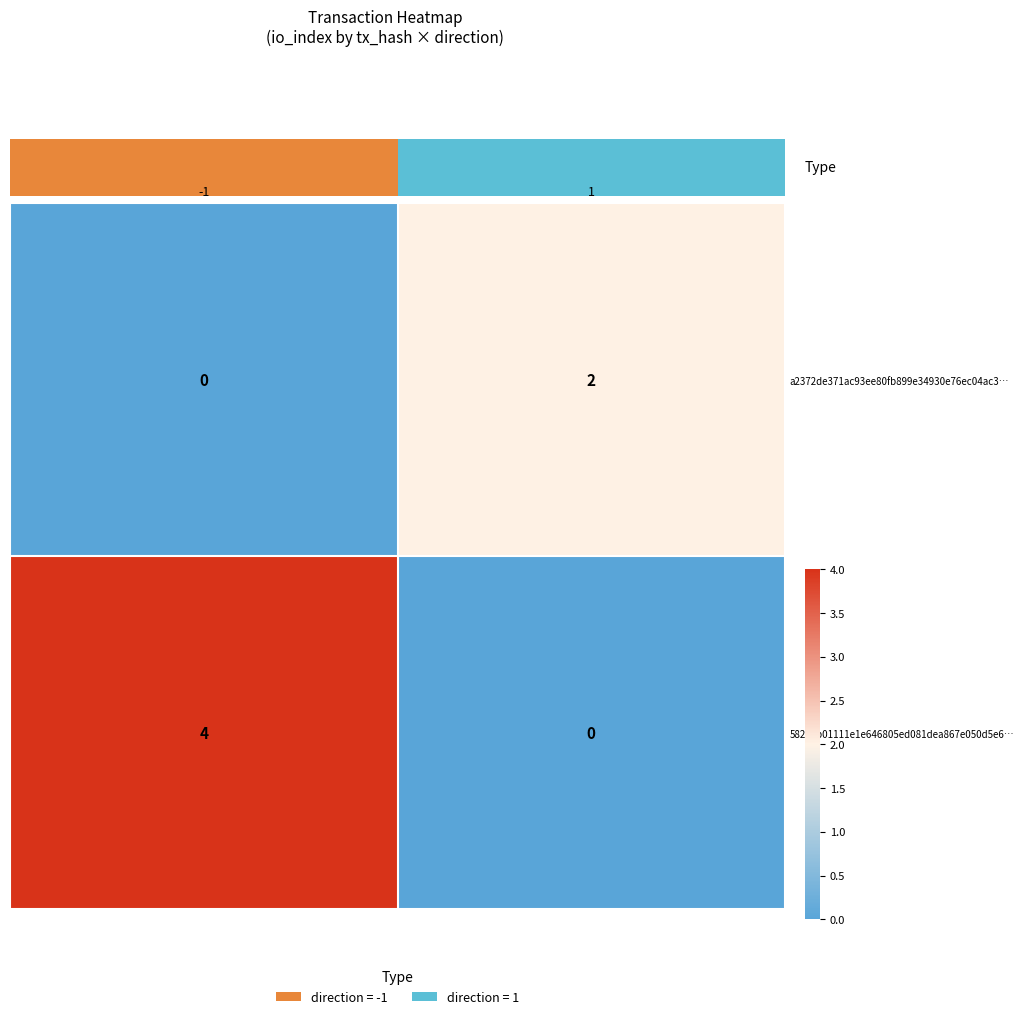

Is it true that 58209b01111e1e646805ed081dea867e050d5e6… equals 7 at -1?

False